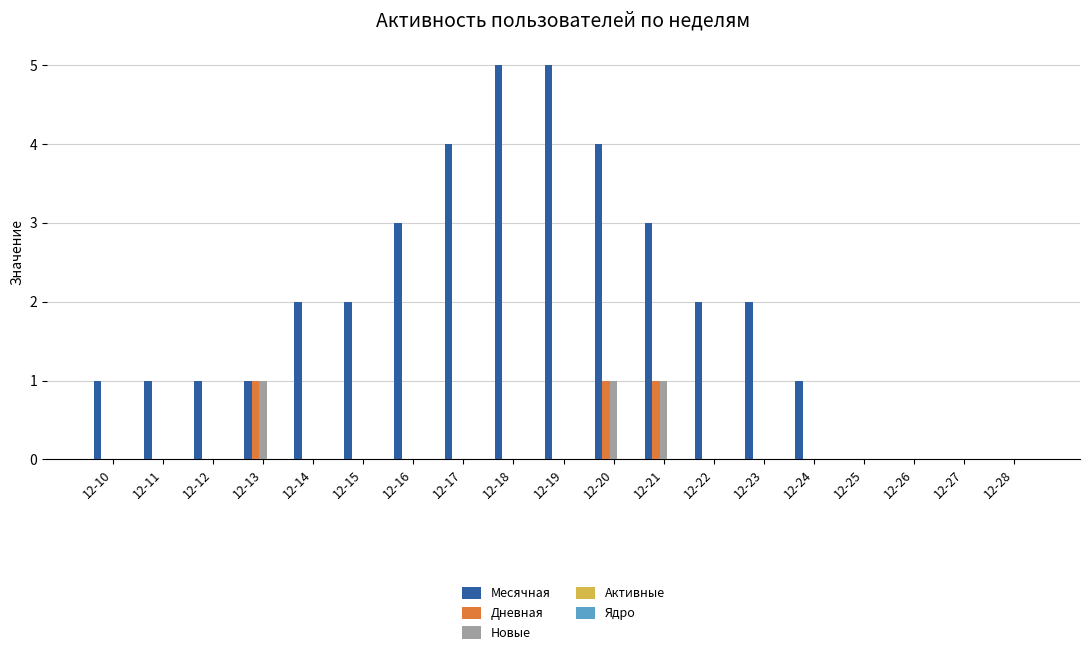

What is the maximum value for Месячная?

5